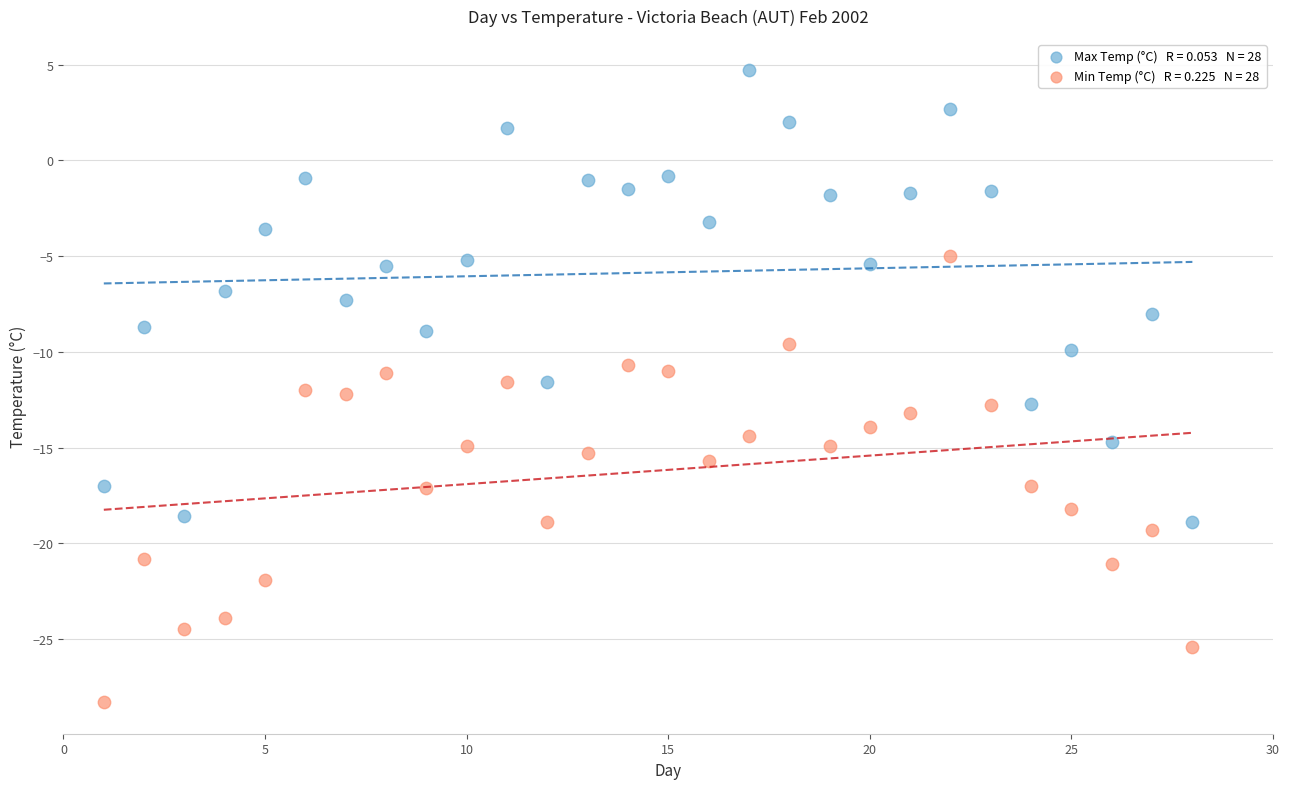

Across all data points, what is the range of Y values (max minus min)?

33.0